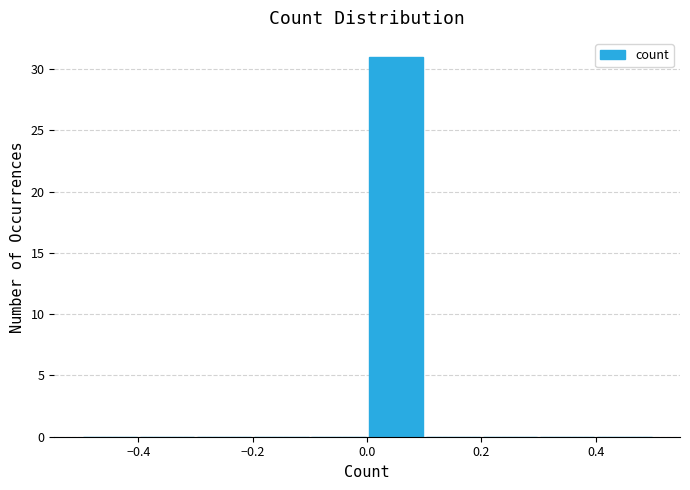

Reading left to right, list every bar in this chart as the range it spans on the x-axis followed by its height. The values are not printed on the chart, so give them approximately, as read against the axis.

-0.5 to -0.4: 0
-0.4 to -0.3: 0
-0.3 to -0.2: 0
-0.2 to -0.1: 0
-0.1 to 0.0: 0
0.0 to 0.1: 31
0.1 to 0.2: 0
0.2 to 0.3: 0
0.3 to 0.4: 0
0.4 to 0.5: 0